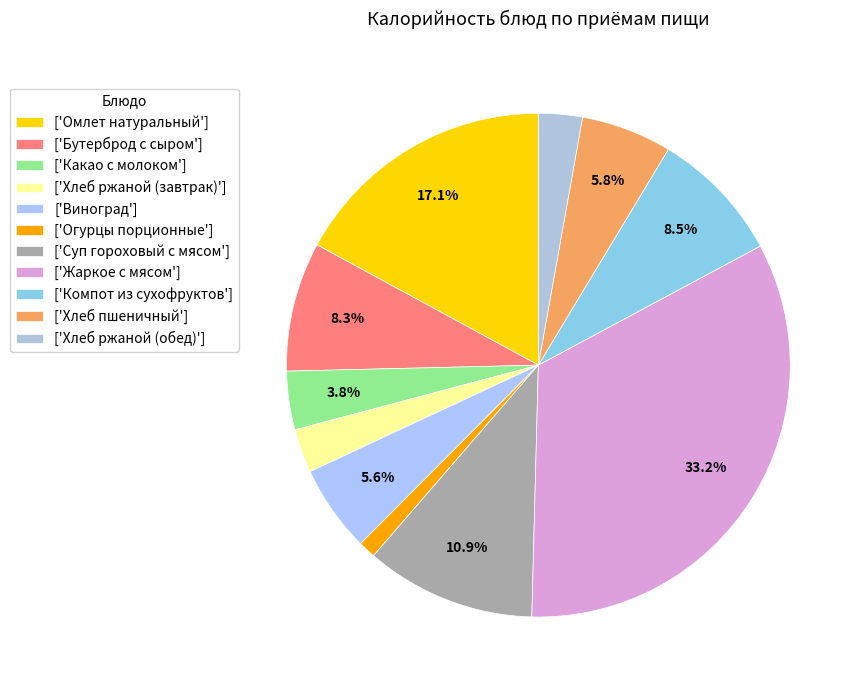

To the nearest percent, what is the difference between the largest and smallest slice percentages?

32%